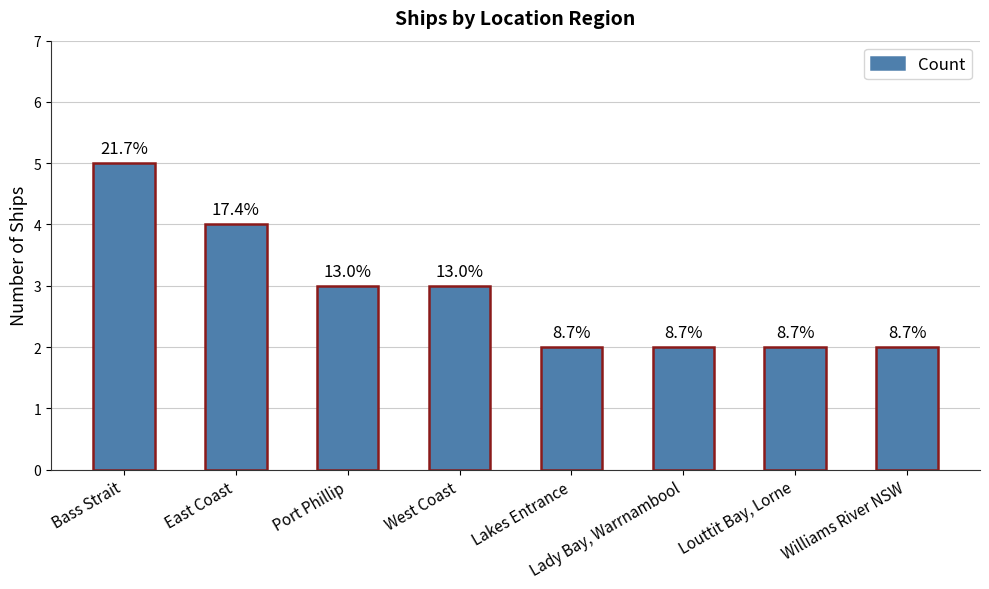

Where is the data nearest to the value 3?

Port Phillip